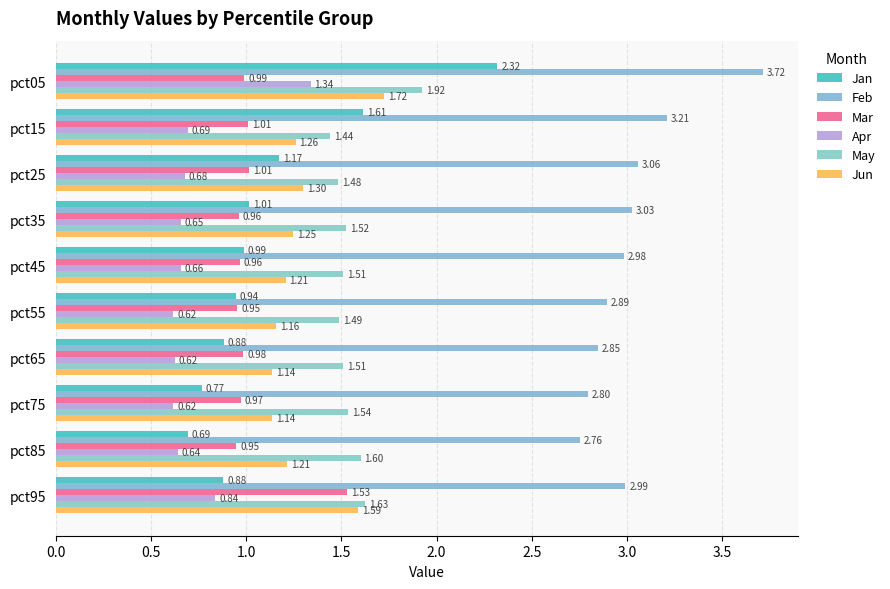

Reading left to right, list all the values displayed in this chart.

Jan: 2.3	1.6	1.2	1.0	1.0	0.9	0.9	0.8	0.7	0.9
Feb: 3.7	3.2	3.1	3.0	3.0	2.9	2.8	2.8	2.8	3.0
Mar: 1.0	1.0	1.0	1.0	1.0	1.0	1.0	1.0	0.9	1.5
Apr: 1.3	0.7	0.7	0.7	0.7	0.6	0.6	0.6	0.6	0.8
May: 1.9	1.4	1.5	1.5	1.5	1.5	1.5	1.5	1.6	1.6
Jun: 1.7	1.3	1.3	1.2	1.2	1.2	1.1	1.1	1.2	1.6